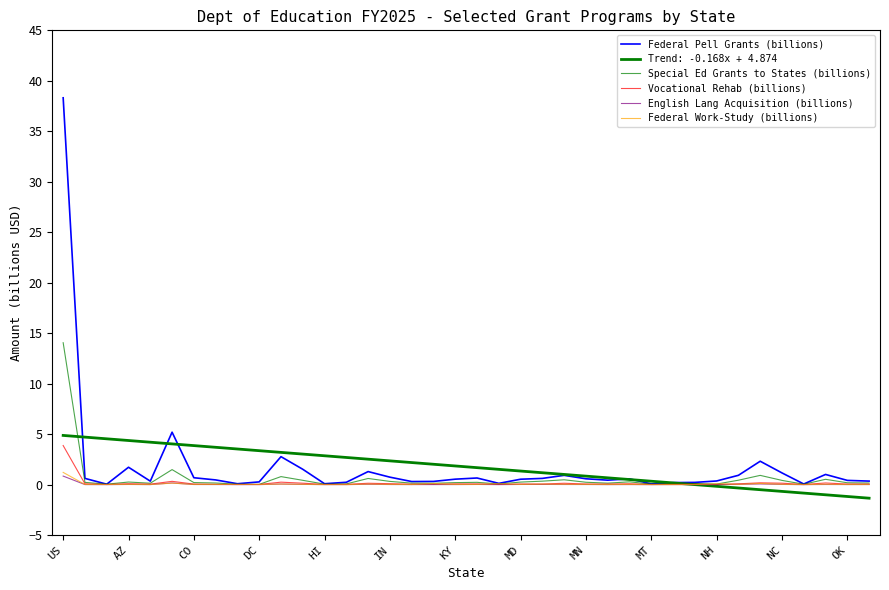

Which series has the largest range (max minus min)?

Federal Pell Grants (billions)